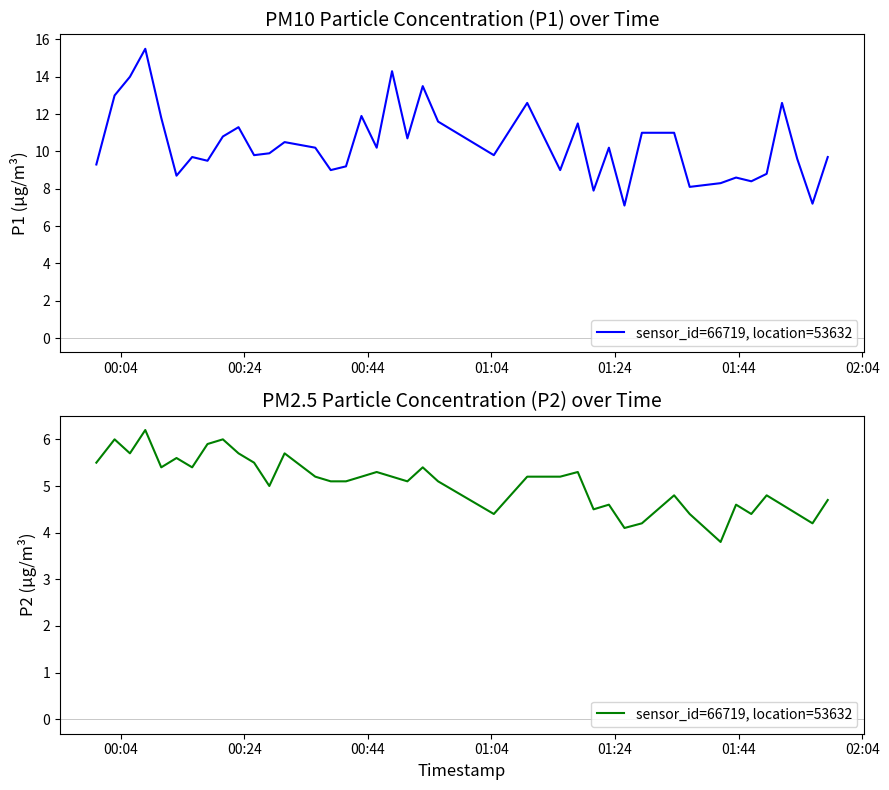

Count the number of values greater than 5.

24